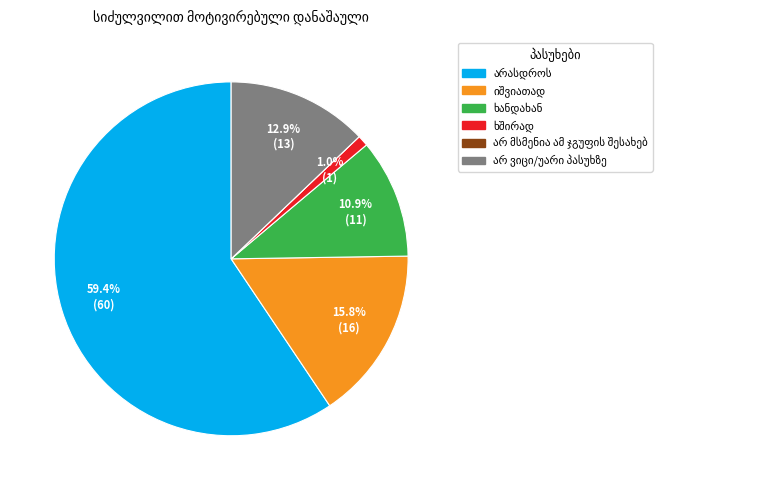

Does any single category account for the majority?

Yes